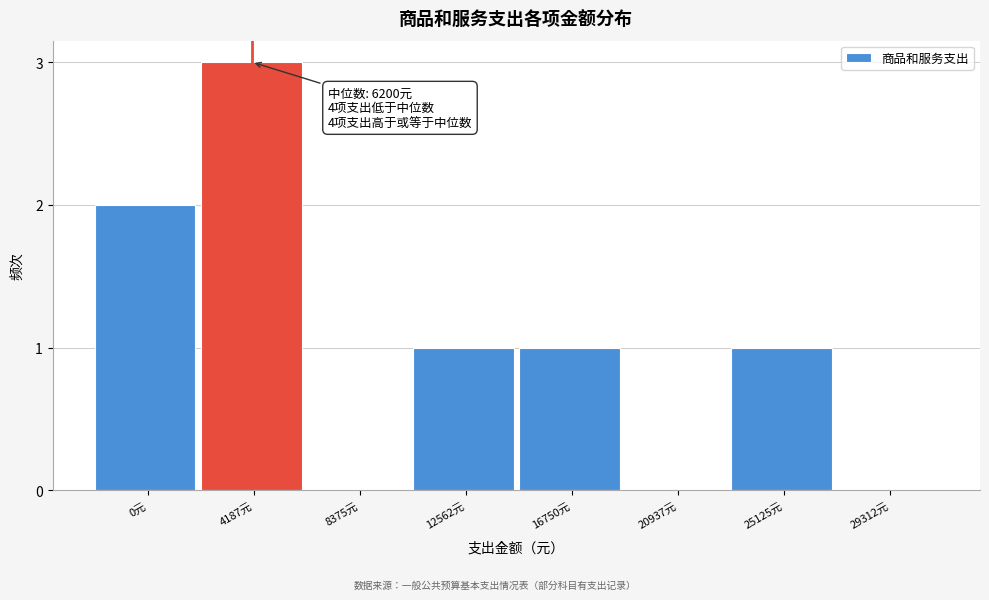

Reading left to right, transcribe all the data shown in this chart.

0元=2	4187元=3	8375元=0	12562元=1	16750元=1	20937元=0	25125元=1	29312元=0